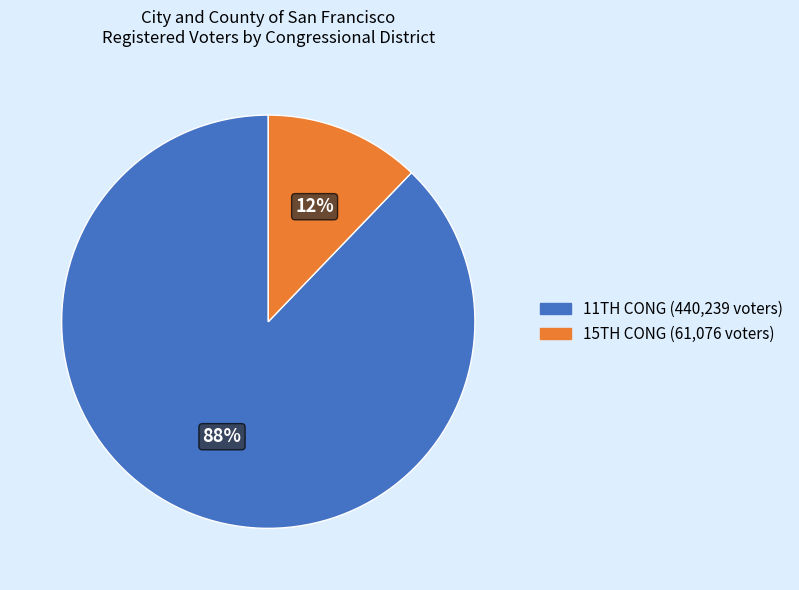

To the nearest percent, what is the average slice percentage?

50%